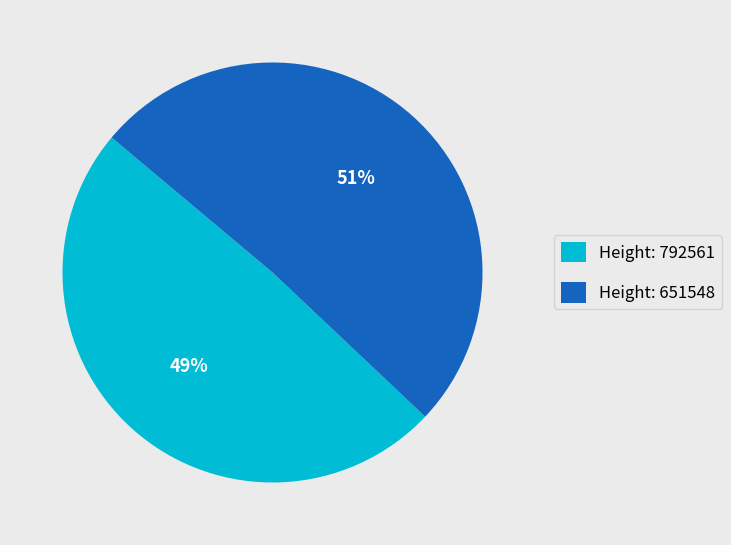

Is it true that Height: 792561 is 49% of the pie?

True